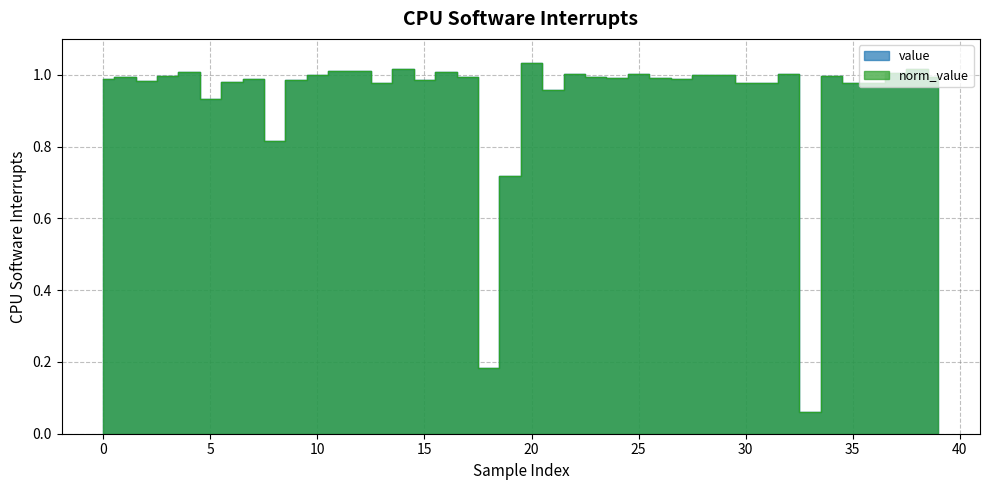

What is the difference between the second highest and second lowest values in the norm_value series?

0.8